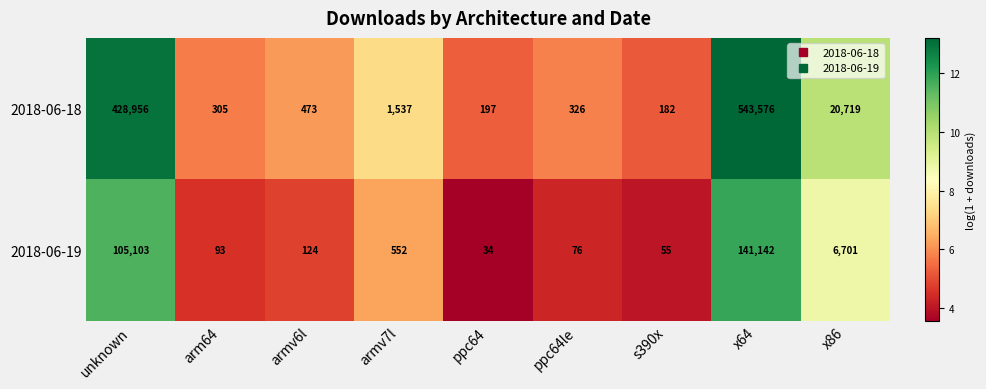

At arm64, list the series in order from largest to smallest.

2018-06-18, 2018-06-19